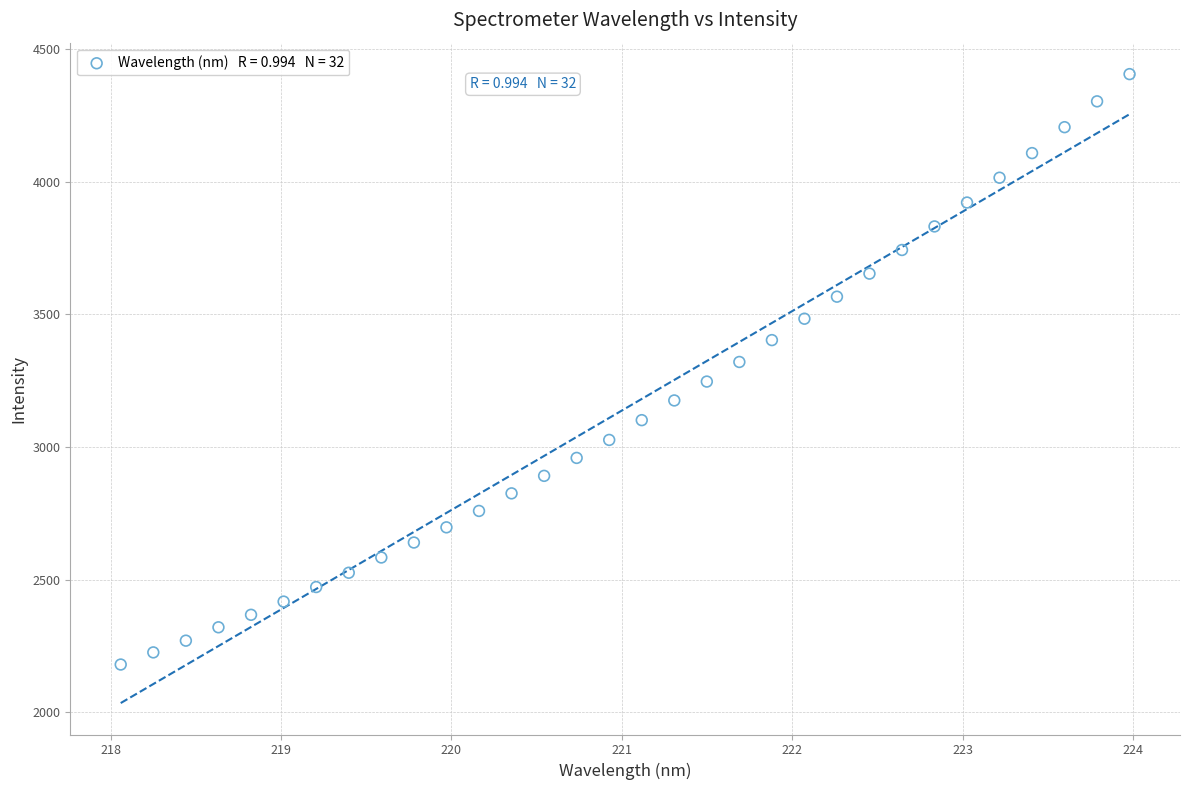

What is the range of Y values (max minus min)?

2225.3